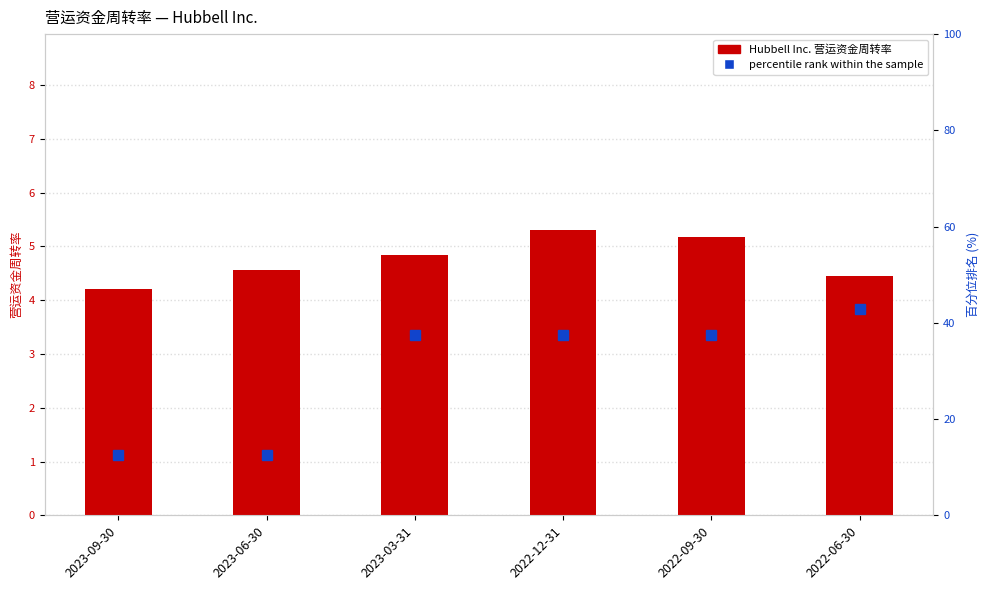

Rank the categories by percentile rank within the sample value from lowest to highest.

2023-09-30, 2023-06-30, 2023-03-31, 2022-12-31, 2022-09-30, 2022-06-30